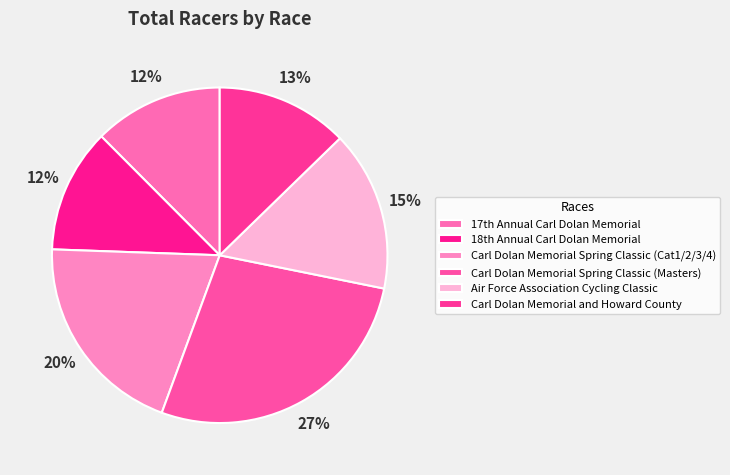

Is it true that Carl Dolan Memorial Spring Classic (Cat1/2/3/4) is 32% of the pie?

False